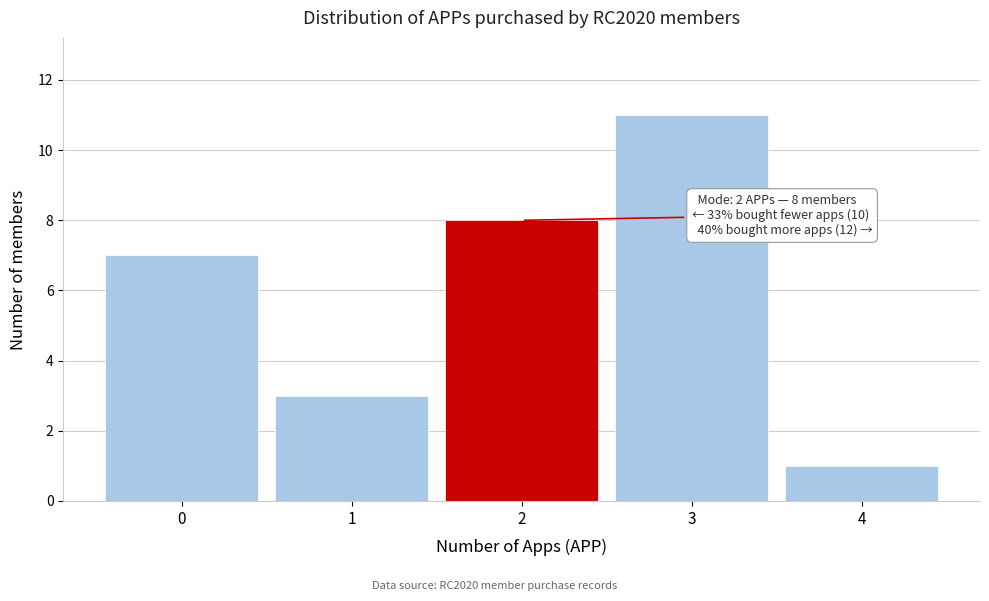

Over which range of the x-axis is the bar tallest?

2.5 to 3.5